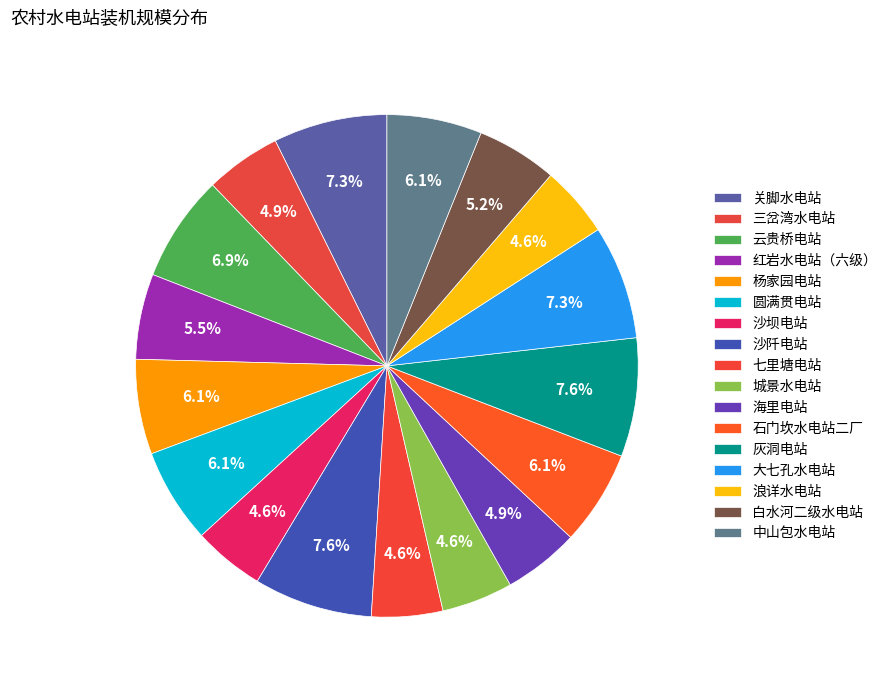

How many slices are in this pie chart?

17